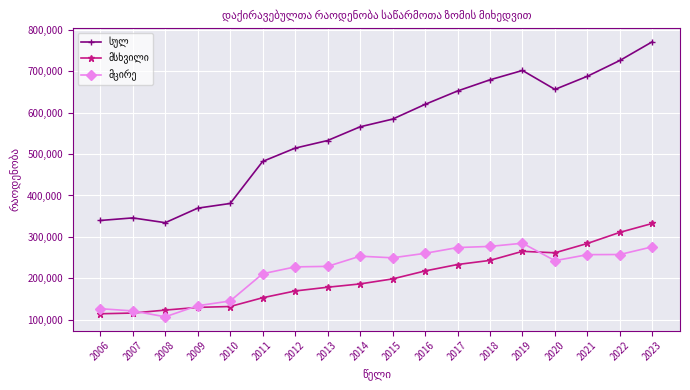

What is the minimum value shown in the chart?

106917.7